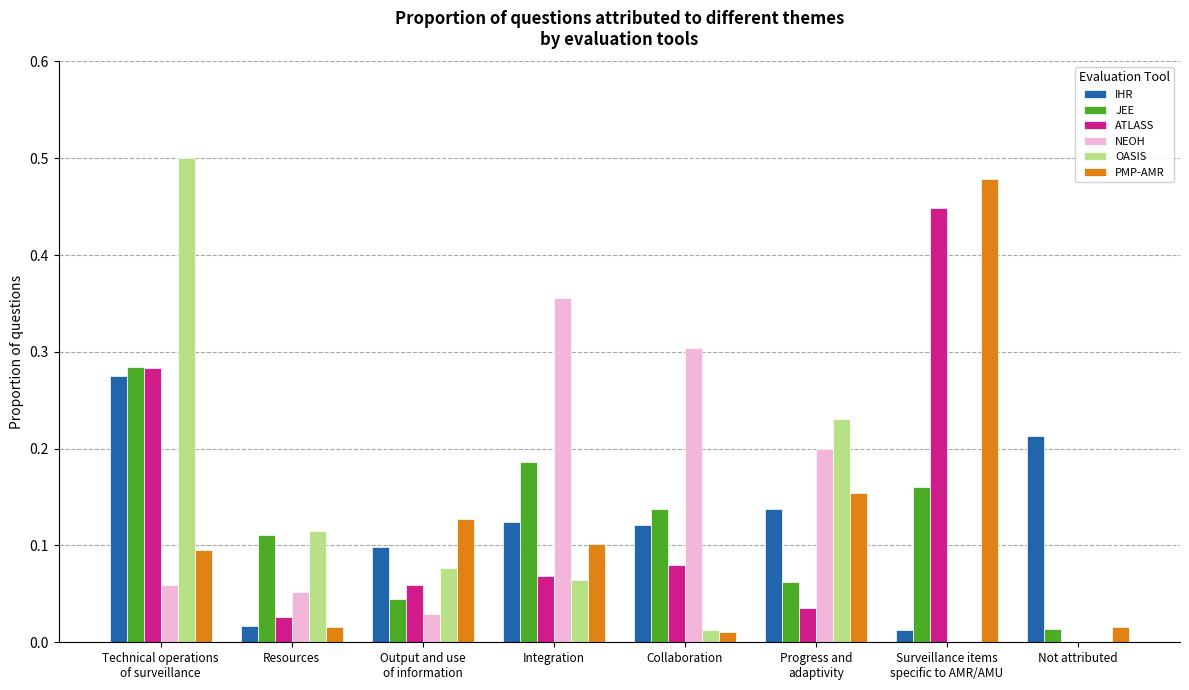

Is it true that ATLASS equals 0.0 at Integration?

False